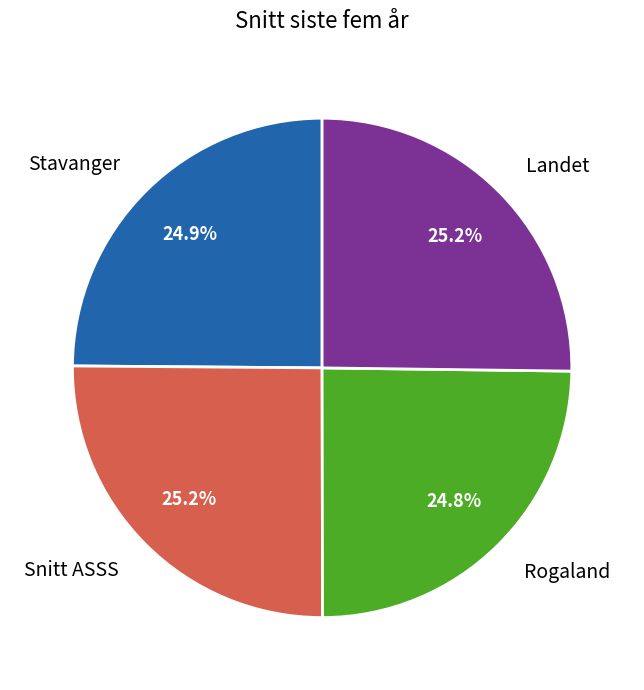

Is there a majority slice in this chart?

No